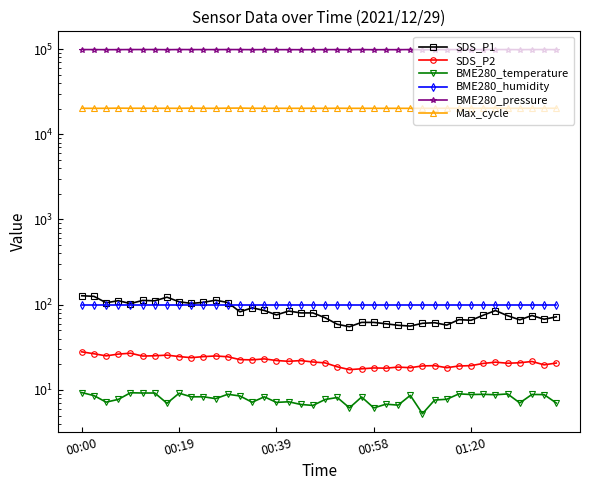

The value of BME280_humidity at 29 is 100.0. True or false?

True